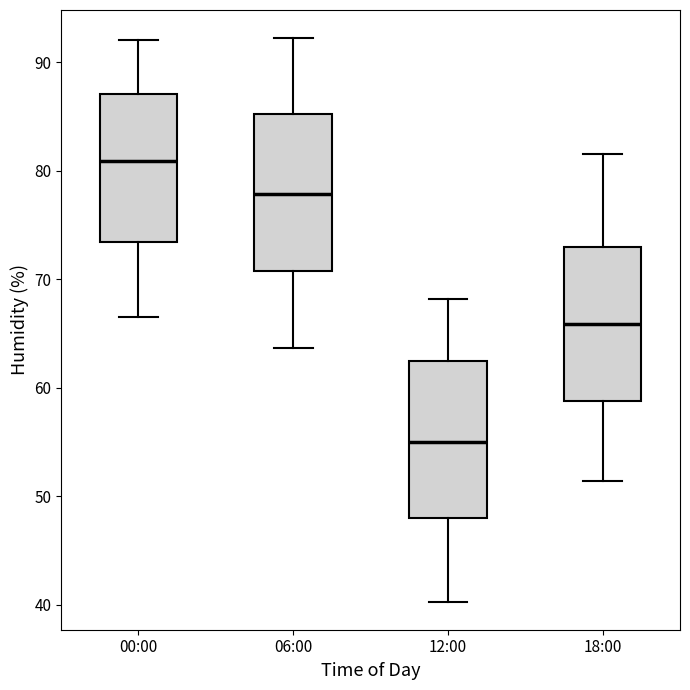

Where does the median line of the box for 18:00 sit on the y-axis? The values are not printed on the chart, so give them approximately, as read against the axis.

66